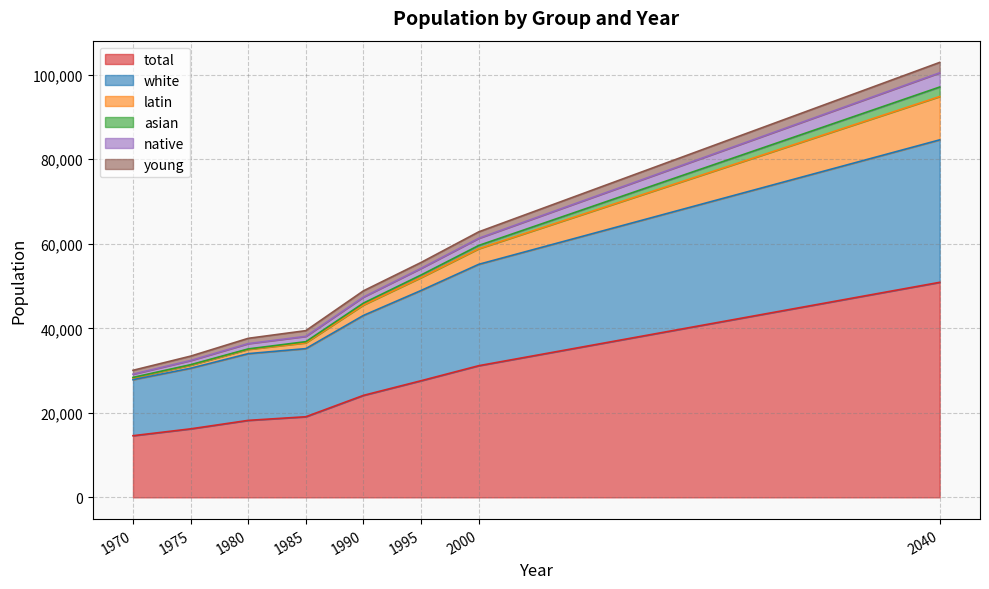

Does the chart display data point markers on the line(s)?

No